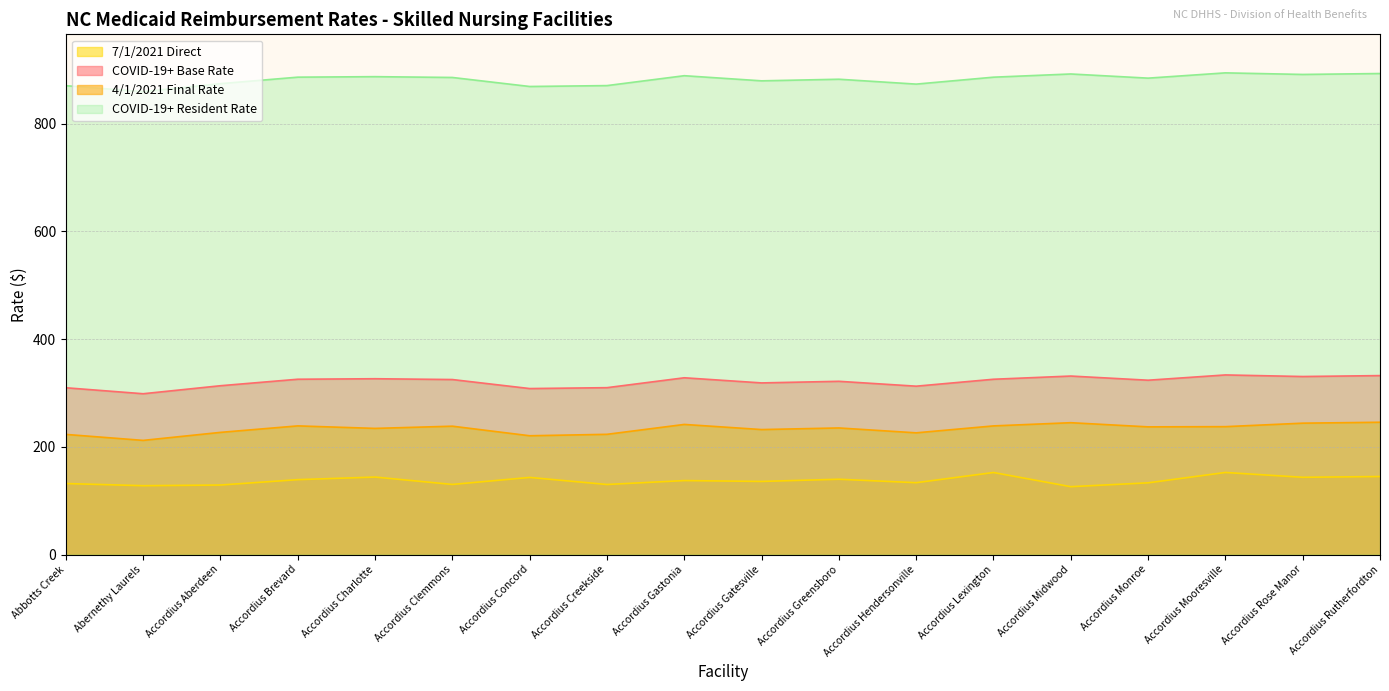

What is the difference between the highest and lowest values at Accordius Midwood?

766.5